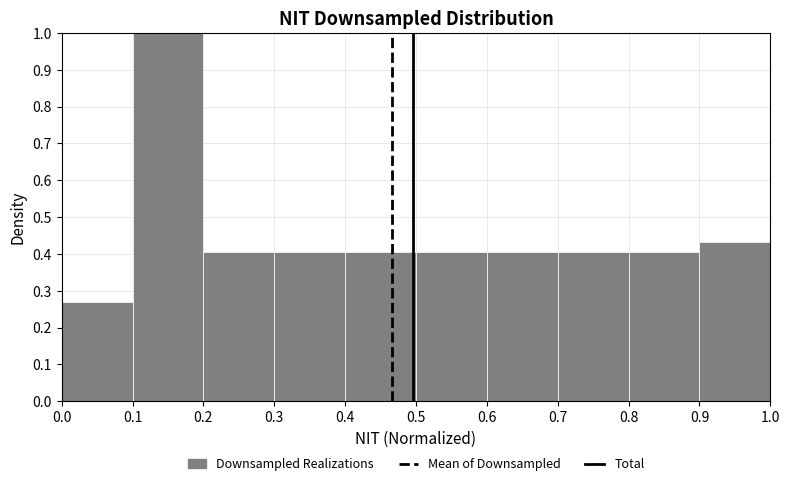

Reading left to right, list every bar in this chart as the range it spans on the x-axis followed by its height. The values are not printed on the chart, so give them approximately, as read against the axis.

0.0 to 0.1: 0.27
0.1 to 0.2: 1.00
0.2 to 0.3: 0.41
0.3 to 0.4: 0.41
0.4 to 0.5: 0.41
0.5 to 0.6: 0.41
0.6 to 0.7: 0.41
0.7 to 0.8: 0.41
0.8 to 0.9: 0.41
0.9 to 1.0: 0.43